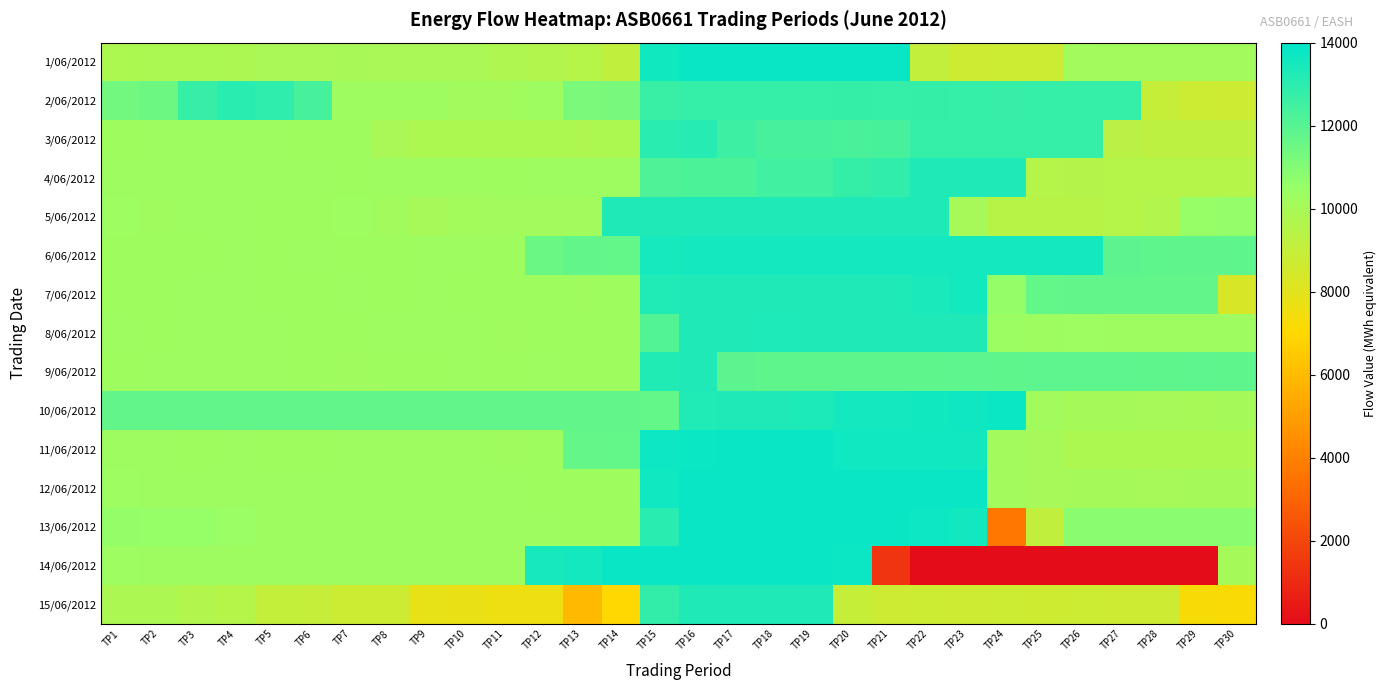

Reading right to left, list all the values displayed in this chart.

1/06/2012: TP30=10202.0	TP29=10201.8	TP28=10198.4	TP27=10193.6	TP26=10160.1	TP25=8756.5	TP24=8759.4	TP23=8730.1	TP22=9054.3	TP21=13787.5	TP20=13788.9	TP19=13789.7	TP18=13788.8	TP17=13793.6	TP16=13788.0	TP15=13591.8	TP14=9109.4	TP13=9494.6	TP12=9625.2	TP11=9759.0	TP10=9945.4	TP9=9944.4	TP8=9944.8	TP7=9953.4	TP6=9935.7	TP5=9945.1	TP4=9829.1	TP3=9858.4	TP2=9870.6	TP1=9793.9
2/06/2012: TP30=8725.8	TP29=8764.8	TP28=8955.7	TP27=12756.4	TP26=12752.5	TP25=12769.4	TP24=12735.8	TP23=12763.3	TP22=12770.4	TP21=12769.3	TP20=12770.9	TP19=12767.6	TP18=12763.0	TP17=12767.8	TP16=12757.1	TP15=12684.9	TP14=11215.6	TP13=11203.3	TP12=10305.2	TP11=10151.5	TP10=10200.5	TP9=10281.3	TP8=10297.9	TP7=10287.5	TP6=12334.2	TP5=12882.6	TP4=13017.1	TP3=12729.2	TP2=11487.5	TP1=11372.2
3/06/2012: TP30=9259.4	TP29=9265.4	TP28=9276.2	TP27=9361.8	TP26=12760.8	TP25=12761.6	TP24=12760.0	TP23=12761.2	TP22=12766.6	TP21=12337.8	TP20=12324.4	TP19=12343.2	TP18=12336.2	TP17=12587.6	TP16=13120.2	TP15=13037.9	TP14=9780.1	TP13=9757.1	TP12=9778.4	TP11=9763.5	TP10=9784.5	TP9=9784.7	TP8=9932.3	TP7=10278.2	TP6=10255.7	TP5=10286.6	TP4=10295.7	TP3=10289.1	TP2=10293.6	TP1=10266.6
4/06/2012: TP30=9528.3	TP29=9535.1	TP28=9535.3	TP27=9538.9	TP26=9545.1	TP25=9523.8	TP24=13277.1	TP23=13281.1	TP22=13264.0	TP21=12853.8	TP20=12790.3	TP19=12494.3	TP18=12474.0	TP17=12239.4	TP16=12243.4	TP15=12191.9	TP14=10285.1	TP13=10299.6	TP12=10295.0	TP11=10263.6	TP10=10289.2	TP9=10295.2	TP8=10306.6	TP7=10280.8	TP6=10295.6	TP5=10293.3	TP4=10292.2	TP3=10285.5	TP2=10303.0	TP1=10293.3
5/06/2012: TP30=10617.2	TP29=10524.8	TP28=9607.1	TP27=9503.5	TP26=9435.4	TP25=9438.0	TP24=9449.4	TP23=10034.2	TP22=13279.9	TP21=13280.1	TP20=13269.3	TP19=13271.6	TP18=13280.8	TP17=13278.7	TP16=13274.5	TP15=13269.9	TP14=13267.1	TP13=10203.3	TP12=10211.5	TP11=10179.0	TP10=10121.9	TP9=10028.1	TP8=10147.3	TP7=10318.6	TP6=10273.3	TP5=10268.9	TP4=10283.0	TP3=10281.9	TP2=10248.7	TP1=10348.3
6/06/2012: TP30=11815.3	TP29=11792.8	TP28=11833.5	TP27=11873.2	TP26=13532.1	TP25=13530.8	TP24=13525.0	TP23=13534.7	TP22=13535.0	TP21=13537.6	TP20=13538.8	TP19=13538.8	TP18=13544.9	TP17=13536.7	TP16=13535.3	TP15=13454.1	TP14=11720.5	TP13=11730.8	TP12=11532.2	TP11=10274.4	TP10=10283.8	TP9=10286.2	TP8=10279.1	TP7=10281.0	TP6=10285.1	TP5=10268.6	TP4=10295.4	TP3=10273.2	TP2=10279.3	TP1=10270.3
7/06/2012: TP30=8359.5	TP29=11743.8	TP28=11734.9	TP27=11751.3	TP26=11742.3	TP25=11713.2	TP24=10584.0	TP23=13527.6	TP22=13399.3	TP21=13283.3	TP20=13286.1	TP19=13284.8	TP18=13286.5	TP17=13280.9	TP16=13284.6	TP15=13250.8	TP14=10268.2	TP13=10252.3	TP12=10269.6	TP11=10268.8	TP10=10278.3	TP9=10289.1	TP8=10270.9	TP7=10282.4	TP6=10277.1	TP5=10280.8	TP4=10292.7	TP3=10284.8	TP2=10271.4	TP1=10273.5
8/06/2012: TP30=10303.4	TP29=10303.1	TP28=10291.6	TP27=10305.6	TP26=10310.0	TP25=10297.0	TP24=10380.8	TP23=13281.9	TP22=13281.3	TP21=13272.6	TP20=13266.9	TP19=13284.8	TP18=13289.1	TP17=13287.6	TP16=13263.4	TP15=12134.4	TP14=10262.6	TP13=10276.3	TP12=10275.9	TP11=10229.2	TP10=10285.5	TP9=10282.1	TP8=10287.5	TP7=10277.7	TP6=10265.9	TP5=10284.8	TP4=10298.3	TP3=10281.8	TP2=10266.8	TP1=10281.3
9/06/2012: TP30=11835.6	TP29=11840.6	TP28=11839.6	TP27=11842.7	TP26=11840.0	TP25=11842.0	TP24=11838.8	TP23=11842.3	TP22=11837.9	TP21=11838.6	TP20=11837.9	TP19=11836.8	TP18=11836.0	TP17=11873.1	TP16=13278.7	TP15=13226.2	TP14=10277.5	TP13=10268.6	TP12=10290.9	TP11=10266.0	TP10=10292.4	TP9=10274.8	TP8=10275.8	TP7=10234.4	TP6=10272.2	TP5=10297.3	TP4=10282.2	TP3=10284.5	TP2=10283.1	TP1=10280.2
10/06/2012: TP30=10041.6	TP29=10004.4	TP28=10026.3	TP27=10037.4	TP26=10039.8	TP25=10164.7	TP24=13737.1	TP23=13668.8	TP22=13598.4	TP21=13529.9	TP20=13523.5	TP19=13319.2	TP18=13266.7	TP17=13270.3	TP16=13235.5	TP15=11708.2	TP14=11746.3	TP13=11749.3	TP12=11754.3	TP11=11745.5	TP10=11744.6	TP9=11747.4	TP8=11745.8	TP7=11747.1	TP6=11740.8	TP5=11740.5	TP4=11738.7	TP3=11745.2	TP2=11742.6	TP1=11747.2
11/06/2012: TP30=9792.6	TP29=9788.5	TP28=9773.0	TP27=9789.6	TP26=9776.8	TP25=10032.3	TP24=10169.3	TP23=13581.8	TP22=13619.6	TP21=13624.7	TP20=13643.2	TP19=13784.1	TP18=13788.7	TP17=13788.8	TP16=13771.9	TP15=13688.4	TP14=11729.3	TP13=11686.5	TP12=10265.4	TP11=10235.4	TP10=10284.1	TP9=10291.5	TP8=10284.6	TP7=10289.0	TP6=10277.4	TP5=10265.9	TP4=10284.2	TP3=10274.5	TP2=10281.3	TP1=10304.9
12/06/2012: TP30=10051.4	TP29=10044.5	TP28=10021.1	TP27=10041.0	TP26=10042.5	TP25=10022.2	TP24=10183.4	TP23=13792.7	TP22=13795.3	TP21=13794.2	TP20=13785.3	TP19=13794.7	TP18=13796.2	TP17=13790.7	TP16=13788.2	TP15=13641.7	TP14=10275.8	TP13=10274.1	TP12=10263.2	TP11=10293.7	TP10=10289.1	TP9=10288.0	TP8=10302.2	TP7=10296.1	TP6=10290.7	TP5=10296.0	TP4=10293.7	TP3=10296.4	TP2=10284.9	TP1=10309.7
13/06/2012: TP30=10812.4	TP29=10810.4	TP28=10801.8	TP27=10815.7	TP26=10837.0	TP25=9117.4	TP24=3680.0	TP23=13564.3	TP22=13689.5	TP21=13781.9	TP20=13789.8	TP19=13795.3	TP18=13796.2	TP17=13797.0	TP16=13793.5	TP15=13042.1	TP14=10266.5	TP13=10265.0	TP12=10293.9	TP11=10290.2	TP10=10301.8	TP9=10308.5	TP8=10303.8	TP7=10301.7	TP6=10307.3	TP5=10292.0	TP4=10430.4	TP3=10553.7	TP2=10549.0	TP1=10591.6
14/06/2012: TP30=10040.9	TP29=0.0	TP28=0.0	TP27=0.0	TP26=0.0	TP25=0.0	TP24=0.0	TP23=0.0	TP22=0.0	TP21=1386.7	TP20=13704.9	TP19=13785.6	TP18=13790.4	TP17=13791.1	TP16=13785.2	TP15=13787.0	TP14=13787.7	TP13=13533.9	TP12=13447.8	TP11=10287.9	TP10=10300.8	TP9=10298.0	TP8=10301.7	TP7=10292.2	TP6=10300.3	TP5=10298.3	TP4=10298.8	TP3=10288.8	TP2=10291.0	TP1=10353.4
15/06/2012: TP30=7206.9	TP29=7265.1	TP28=8738.3	TP27=8730.4	TP26=8771.3	TP25=8700.5	TP24=8762.0	TP23=8749.6	TP22=8763.5	TP21=8747.1	TP20=8949.7	TP19=13272.4	TP18=13279.3	TP17=13275.2	TP16=13270.2	TP15=12829.8	TP14=7007.6	TP13=5944.2	TP12=7582.0	TP11=7607.4	TP10=7716.6	TP9=7793.7	TP8=8757.9	TP7=8754.3	TP6=9017.8	TP5=9027.2	TP4=9518.1	TP3=9616.3	TP2=9823.1	TP1=9842.7